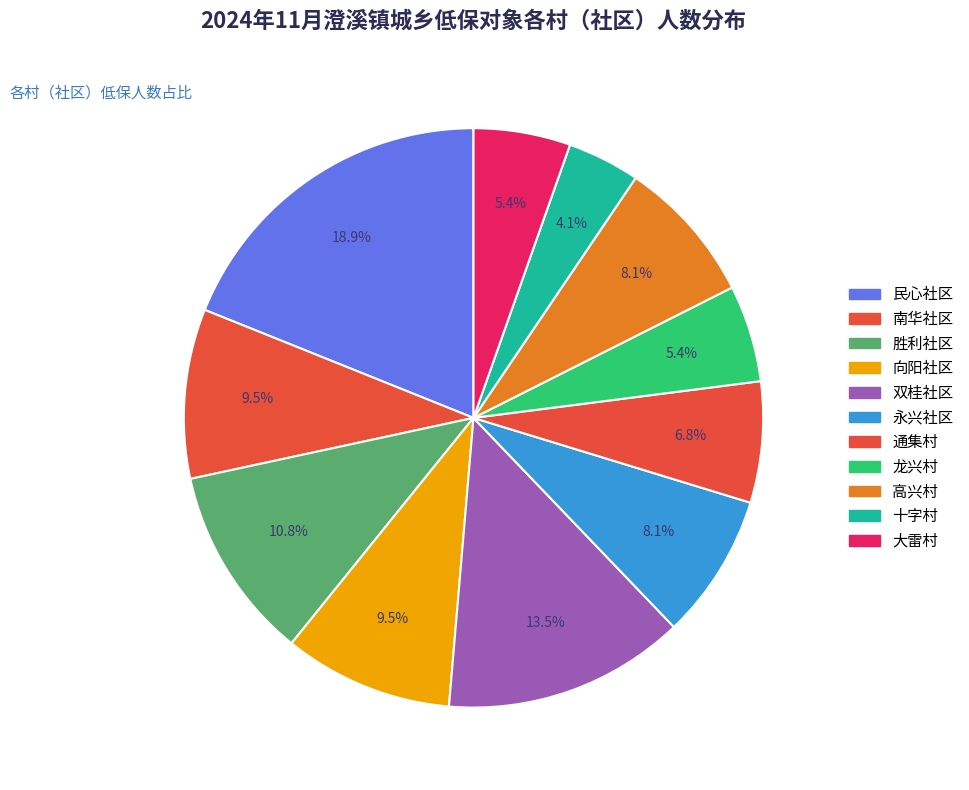

Approximately how many times larger is the value at 大雷村 compared to 南华社区?

0.6